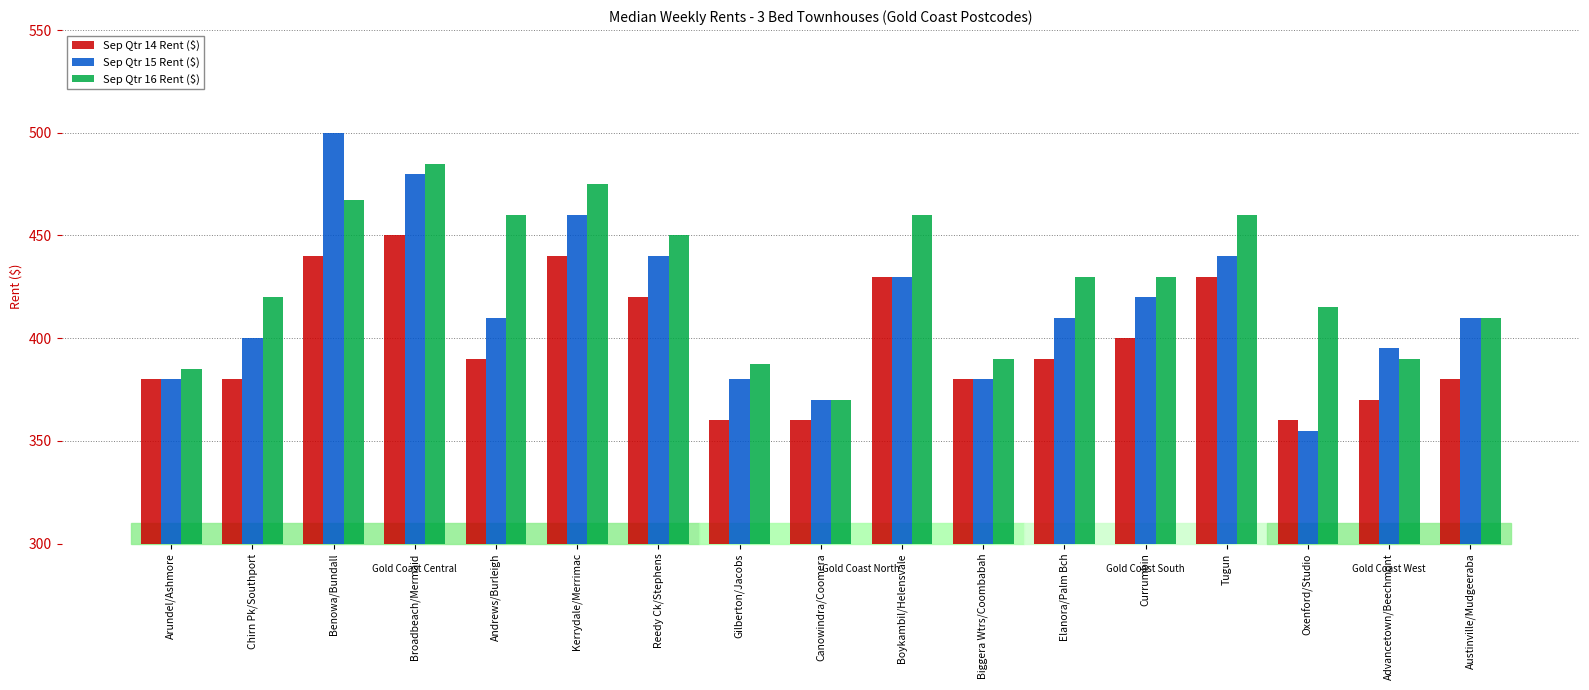

Rank the series by their maximum value, from lowest to highest.

Sep Qtr 14 Rent ($), Sep Qtr 16 Rent ($), Sep Qtr 15 Rent ($)